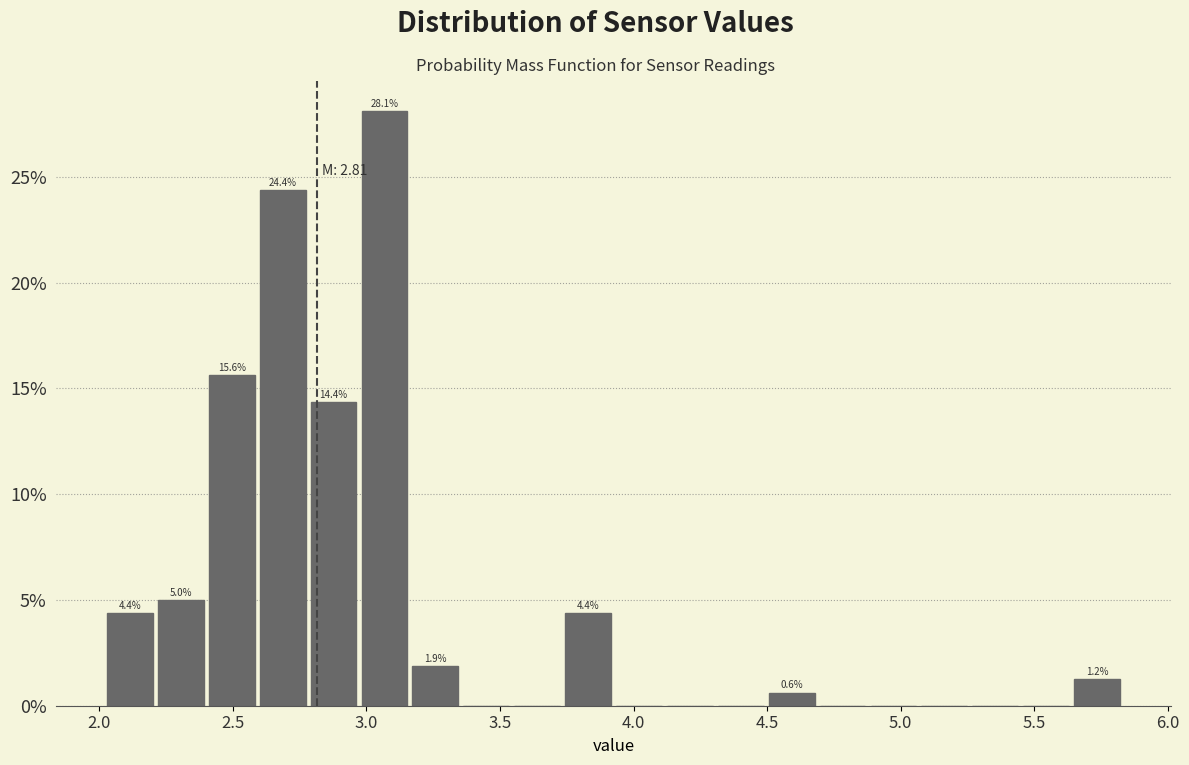

Read against the x-axis, roughly where is the centre of the tallest bar?

3.05